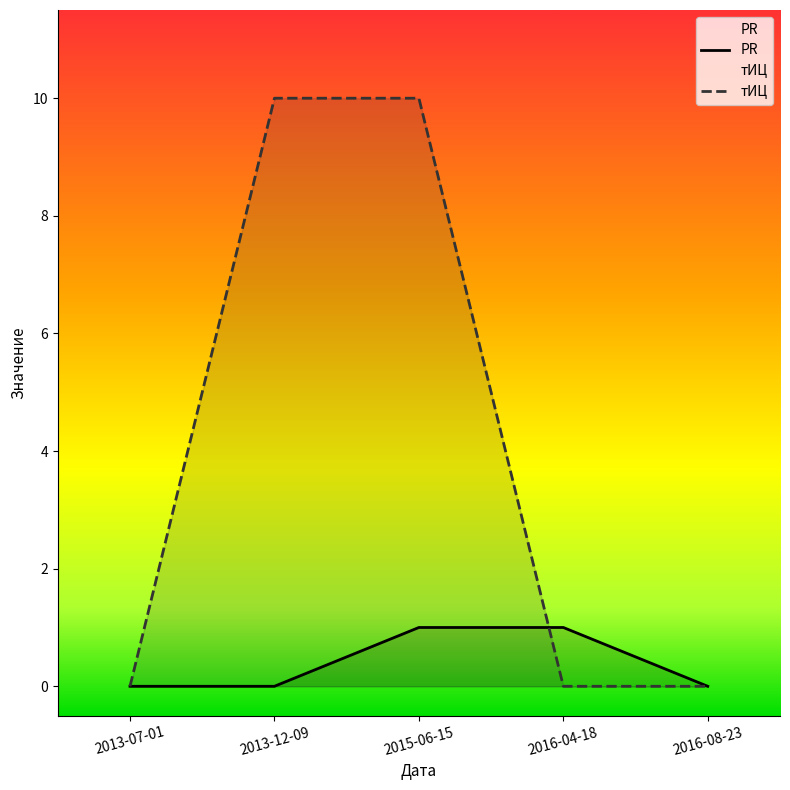

What is the spread (max minus min) of values at 2016-04-18?

1